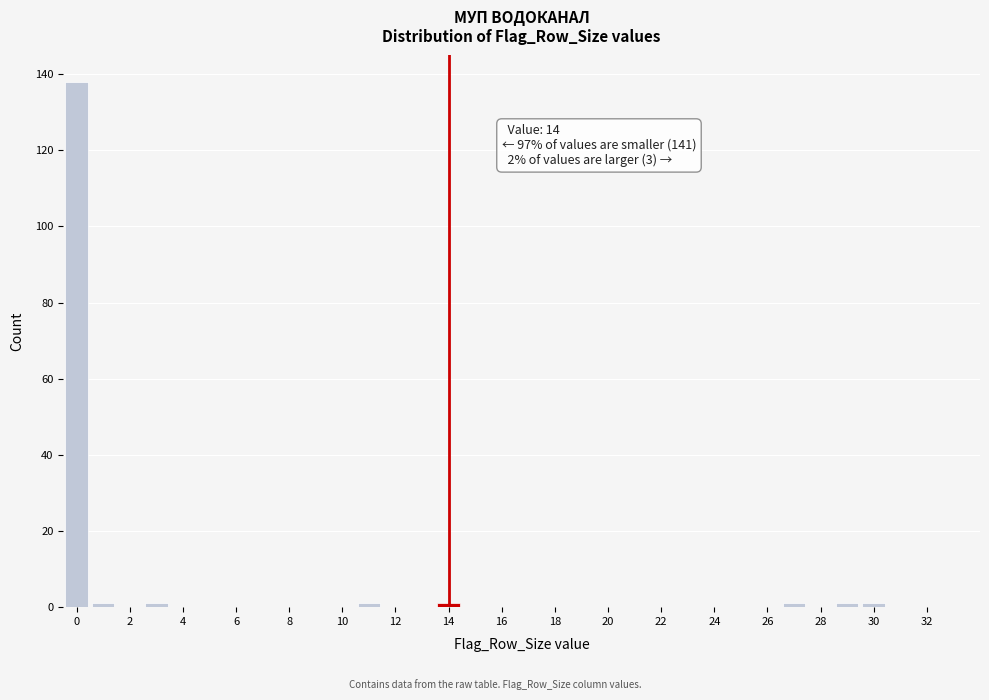

Over which range of the x-axis is the bar tallest?

-0.5 to 0.5